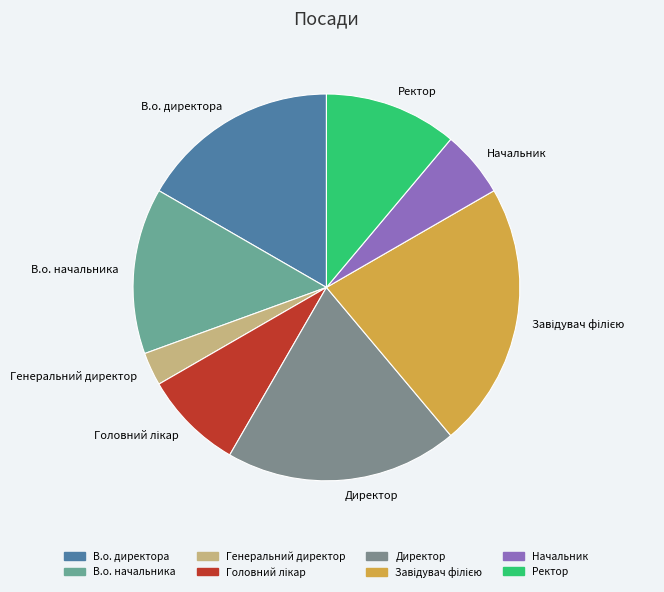

What is the smallest slice in the pie chart?

Генеральний директор